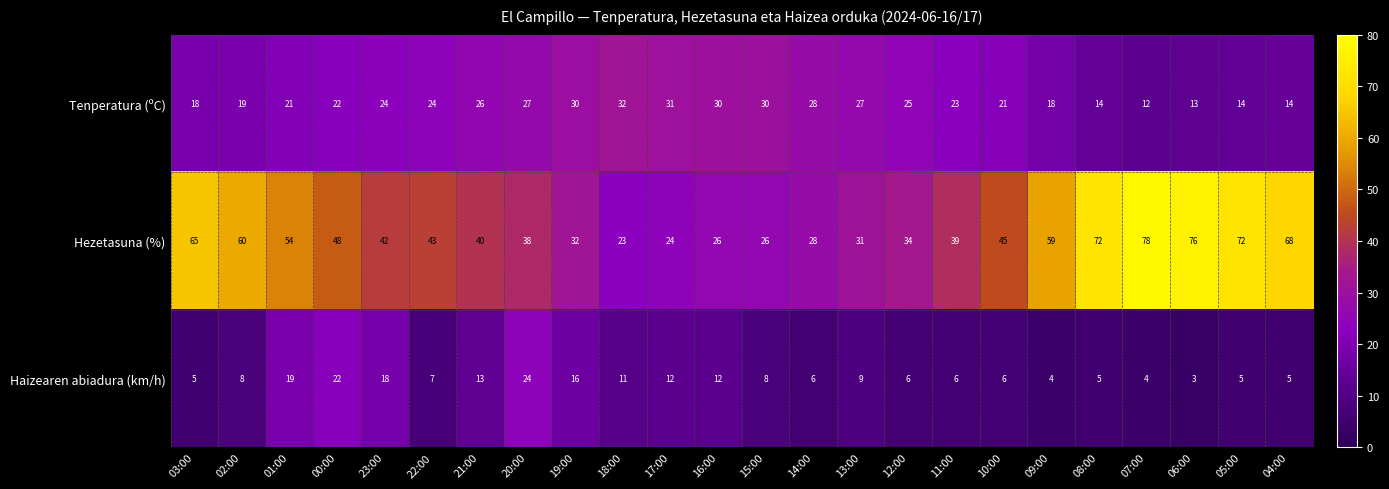

Which series changed the most between 12:00 and 10:00?

Hezetasuna (%)